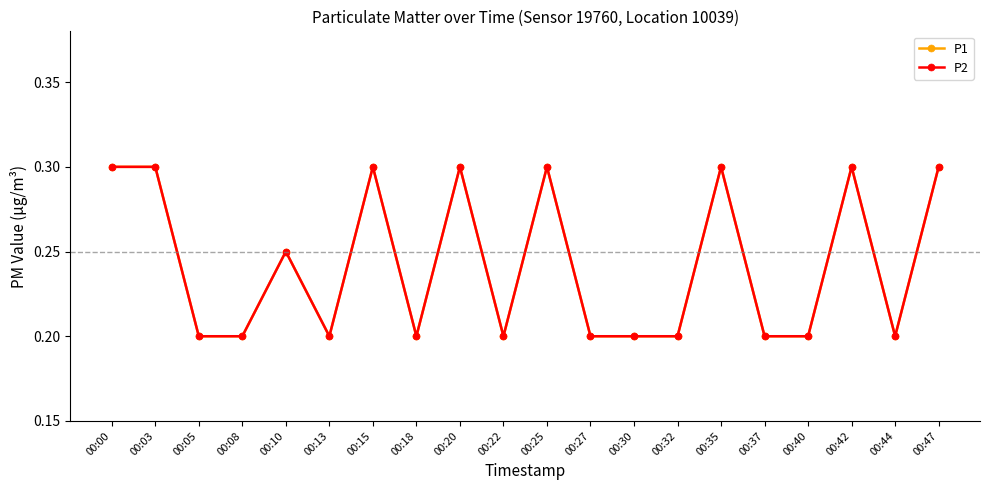

What is the smallest value displayed?

0.2